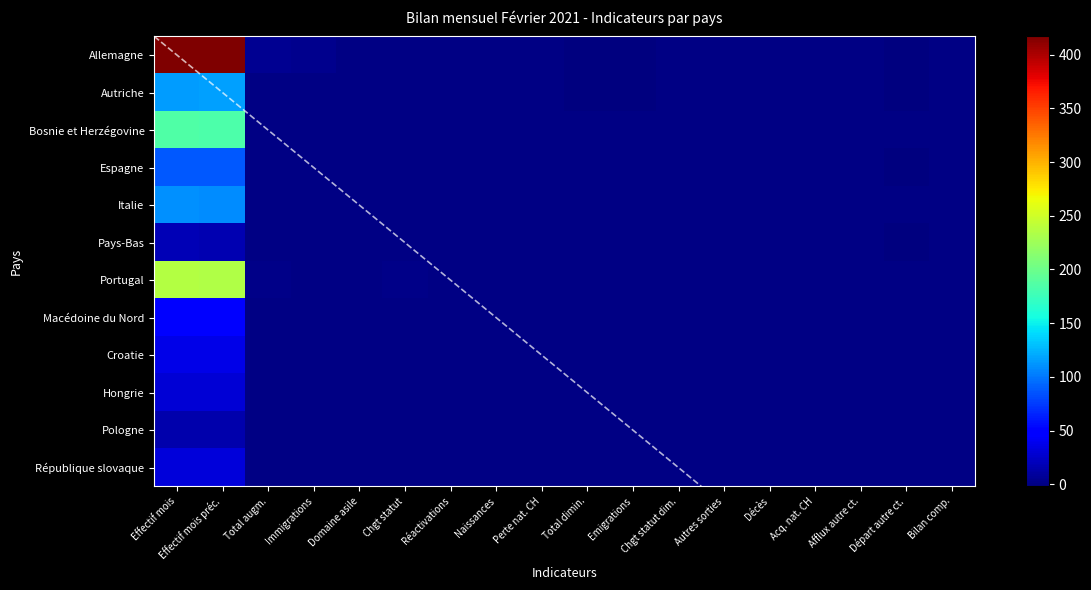

Reading left to right, what are all the values shown in this chart?

Allemagne: 417	416	5	4	0	1	0	0	0	-2	-2	0	0	0	0	0	-2	0
Autriche: 115	116	0	0	0	0	0	0	0	-1	-1	0	0	0	0	1	-1	0
Bosnie et Herzégovine: 185	184	0	0	0	0	0	0	0	0	0	0	0	0	0	1	0	0
Espagne: 87	88	0	0	0	0	0	0	0	0	0	0	0	0	0	0	-1	0
Italie: 110	109	0	0	0	0	0	0	0	0	0	0	0	0	0	1	0	0
Pays-Bas: 18	17	1	0	0	0	1	0	0	0	0	0	0	0	0	1	-1	0
Portugal: 236	234	2	0	0	2	0	0	0	0	0	0	0	0	0	0	0	0
Macédoine du Nord: 30	30	0	0	0	0	0	0	0	0	0	0	0	0	0	0	0	0
Croatie: 47	47	0	0	0	0	0	0	0	0	0	0	0	0	0	0	0	0
Hongrie: 37	37	0	0	0	0	0	0	0	0	0	0	0	0	0	0	0	0
Pologne: 16	16	0	0	0	0	0	0	0	0	0	0	0	0	0	0	0	0
République slovaque: 32	32	0	0	0	0	0	0	0	0	0	0	0	0	0	0	0	0